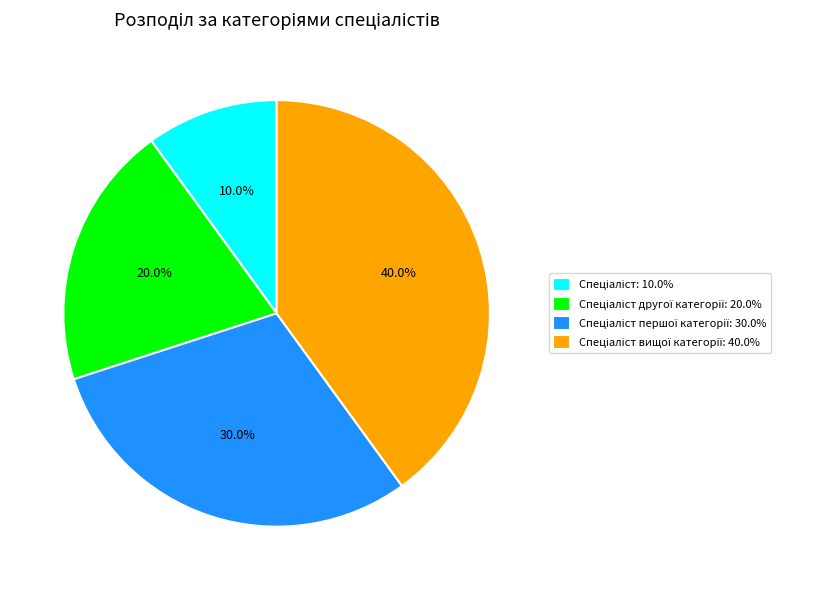

Is there a majority slice in this chart?

No